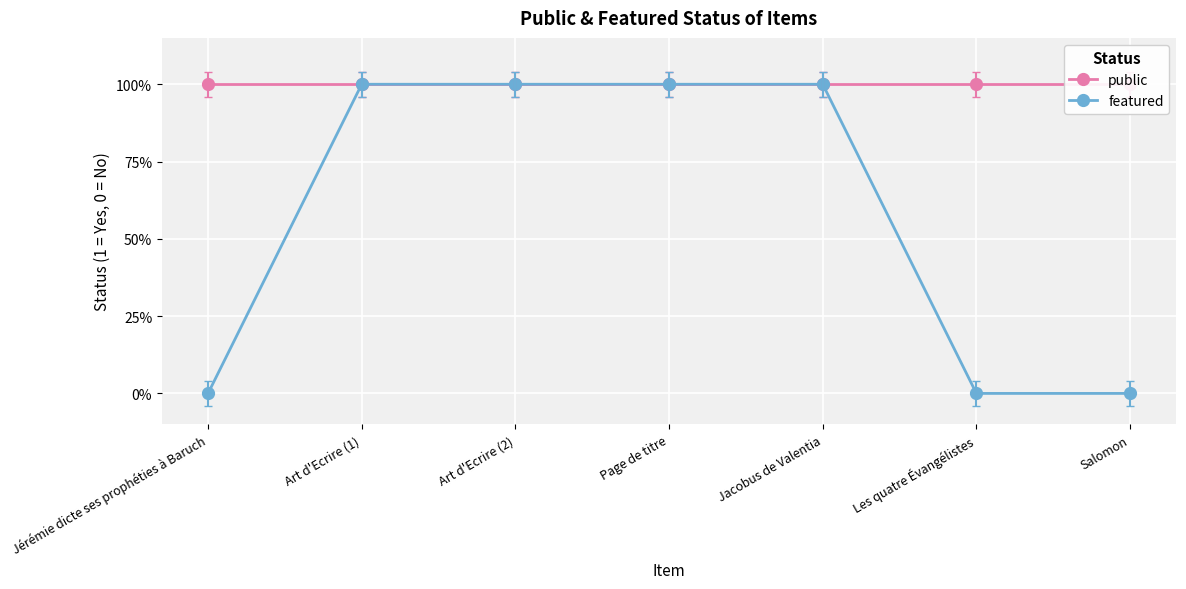

Rank the series by their maximum value, from lowest to highest.

public, featured